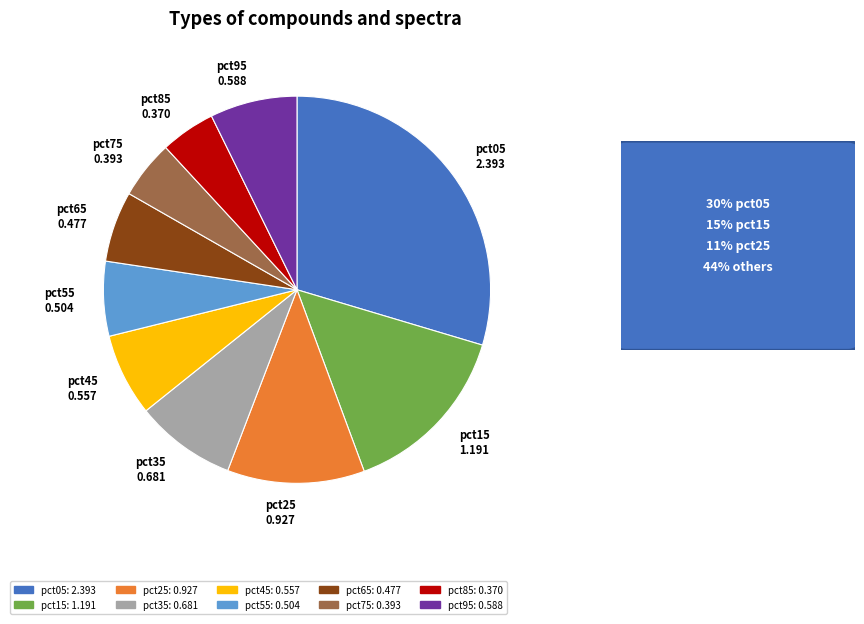

Is there a majority slice in this chart?

No